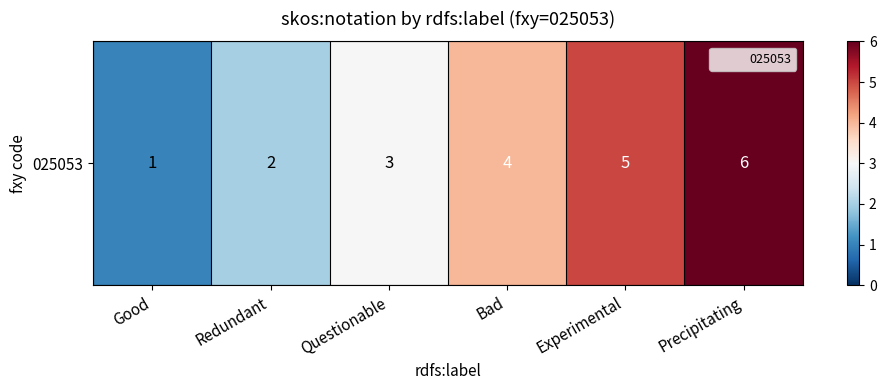

The value at Bad is 4. True or false?

True